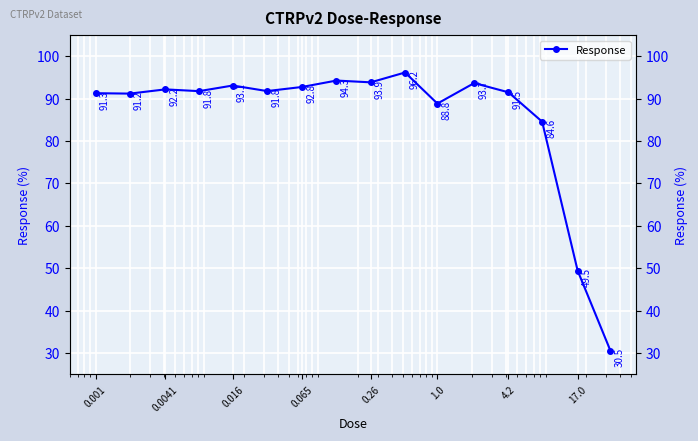

What is the smallest value displayed?

30.5